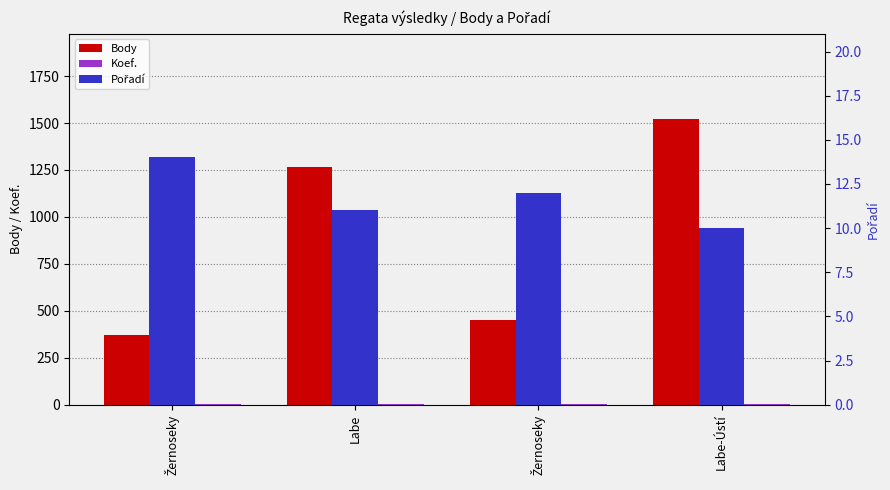

What is the sum of the Body values at Žernoseky and Žernoseky?

823